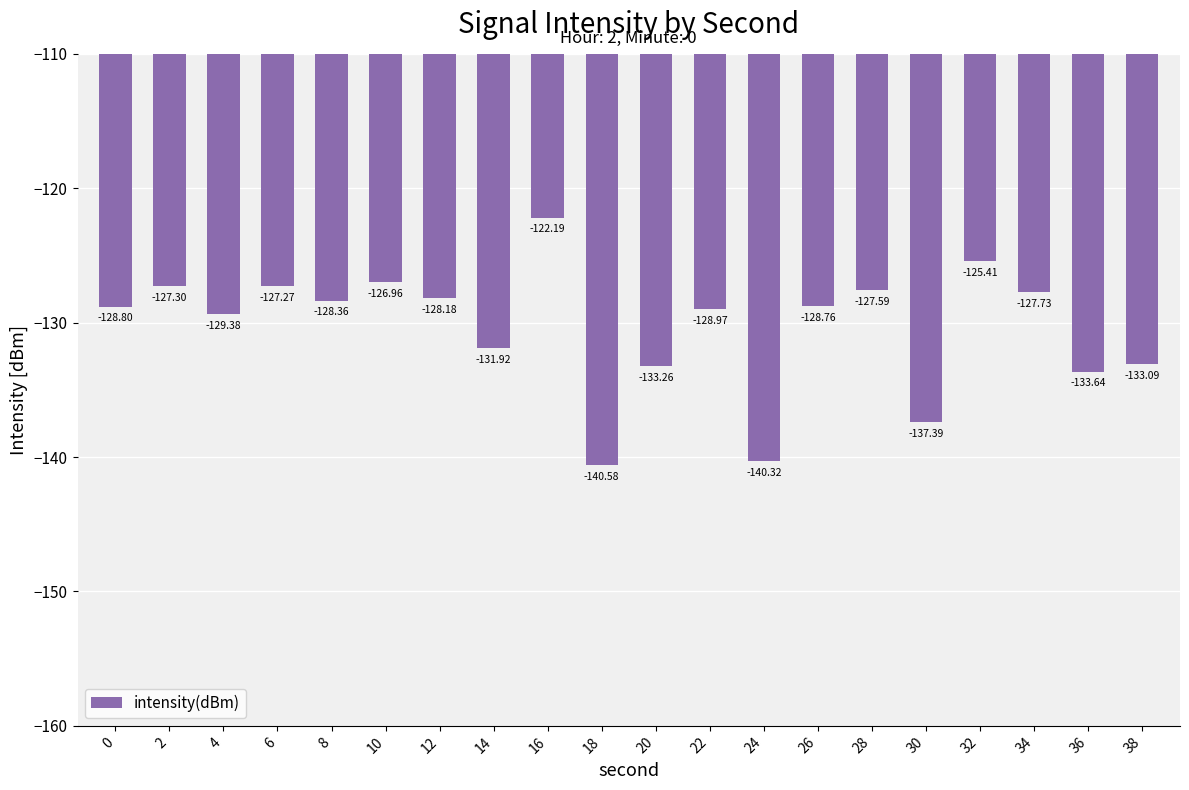

How many data points does each series have?

20